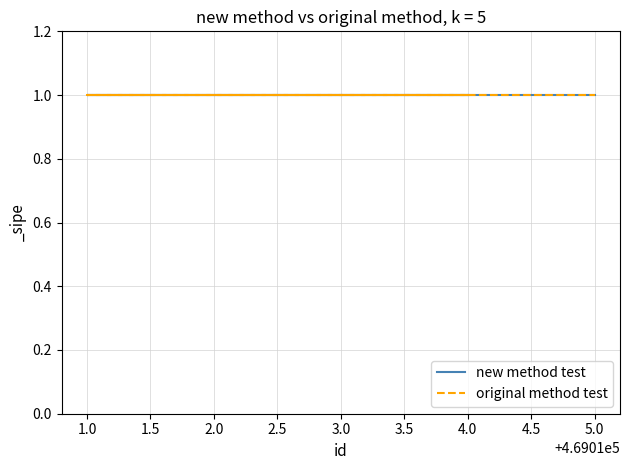

The value of original method test at 469012 is 682985. True or false?

False